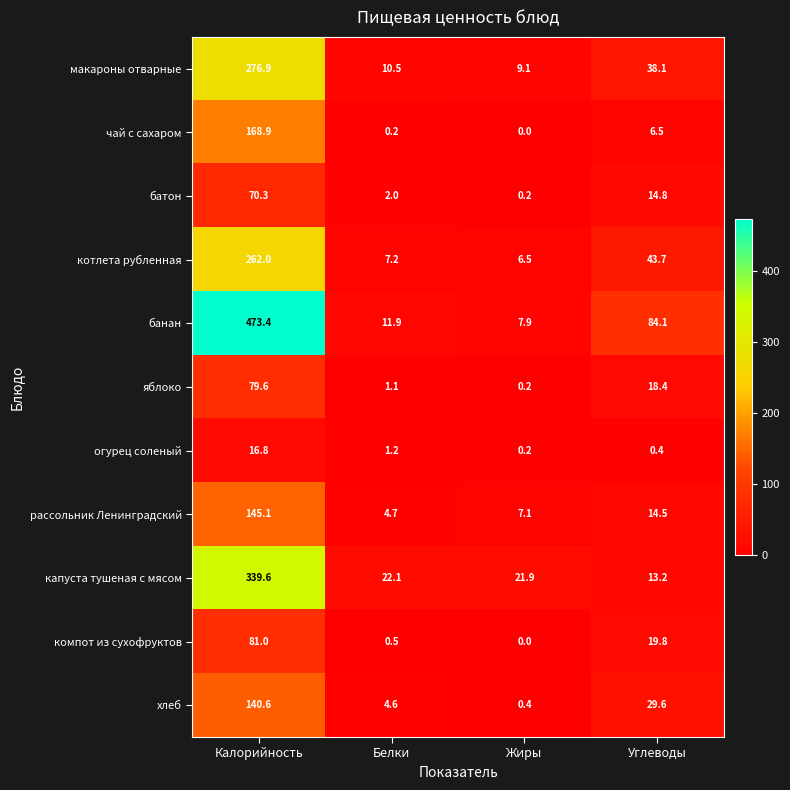

The value of чай с сахаром at Жиры is 107.4. True or false?

False